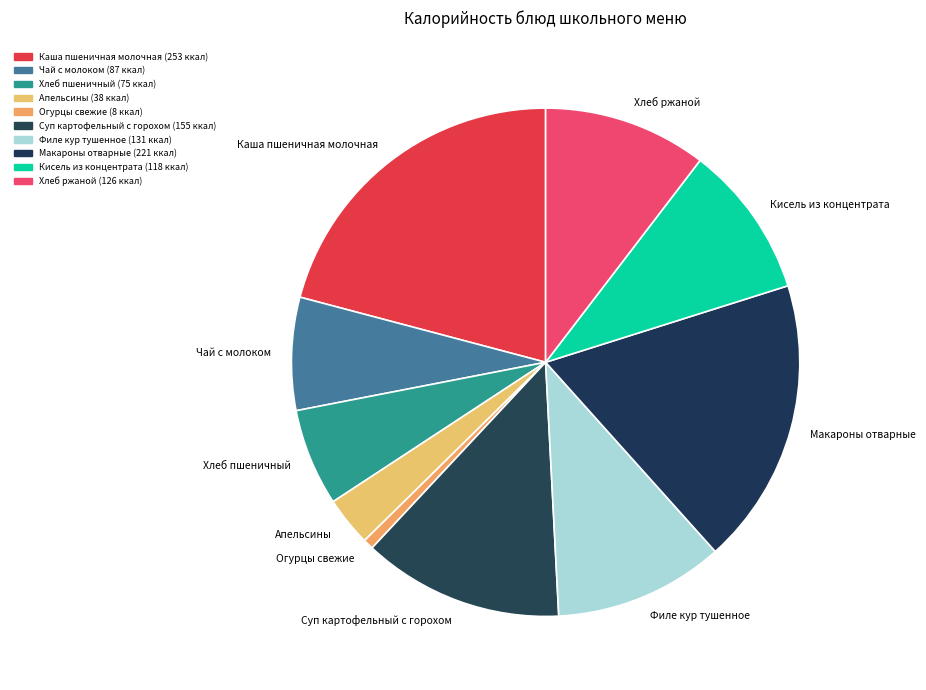

Approximately how many times larger is the value at Филе кур тушенное compared to Хлеб пшеничный?

1.7